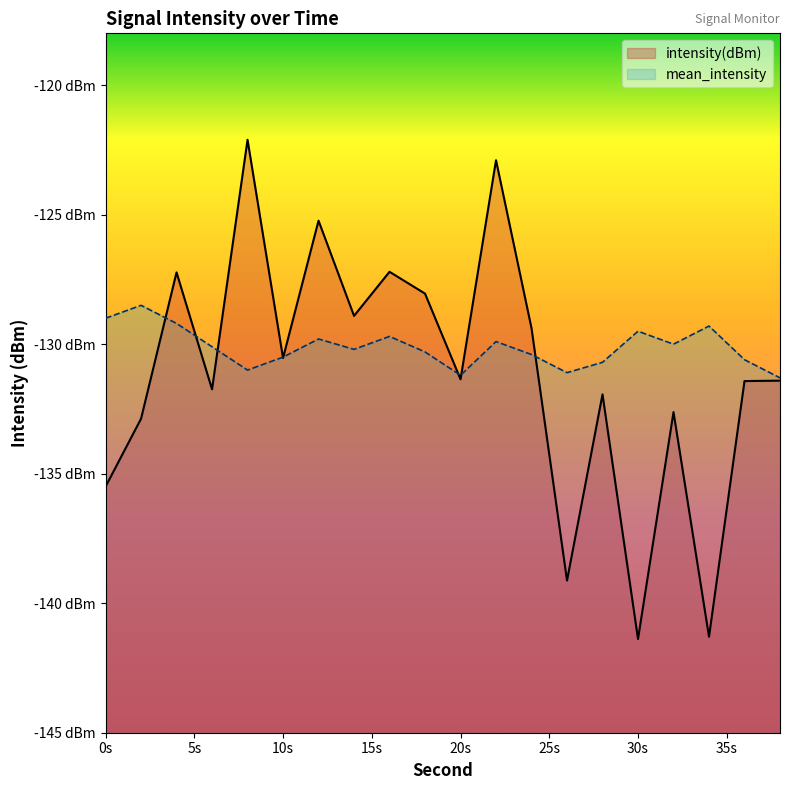

What is the spread (max minus min) of values at 20s?

0.2